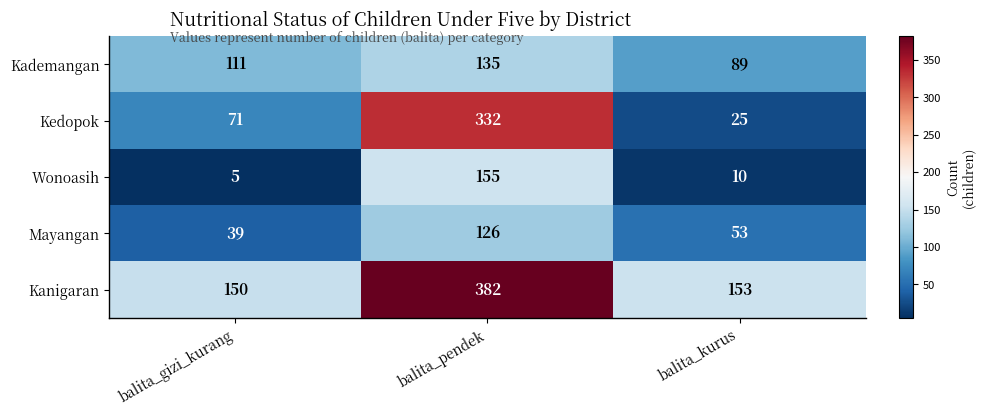

At how many categories does at least one series exceed 145?

3